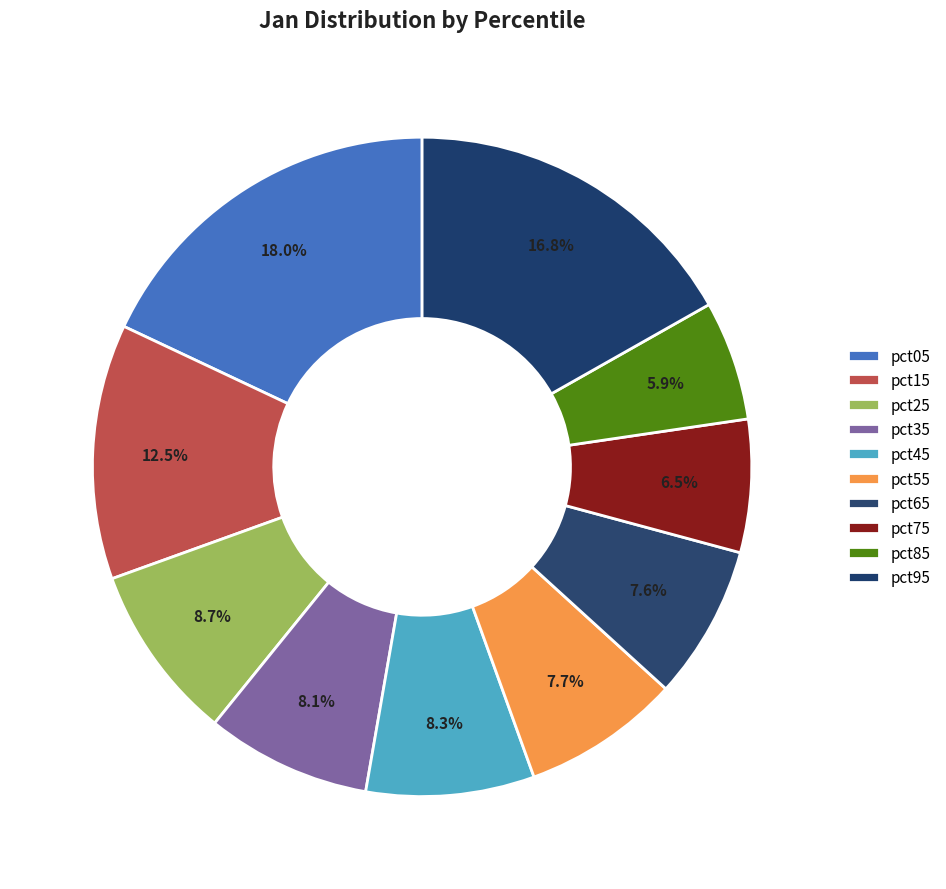

Rank the categories by value from lowest to highest.

pct85, pct75, pct65, pct55, pct35, pct45, pct25, pct15, pct95, pct05